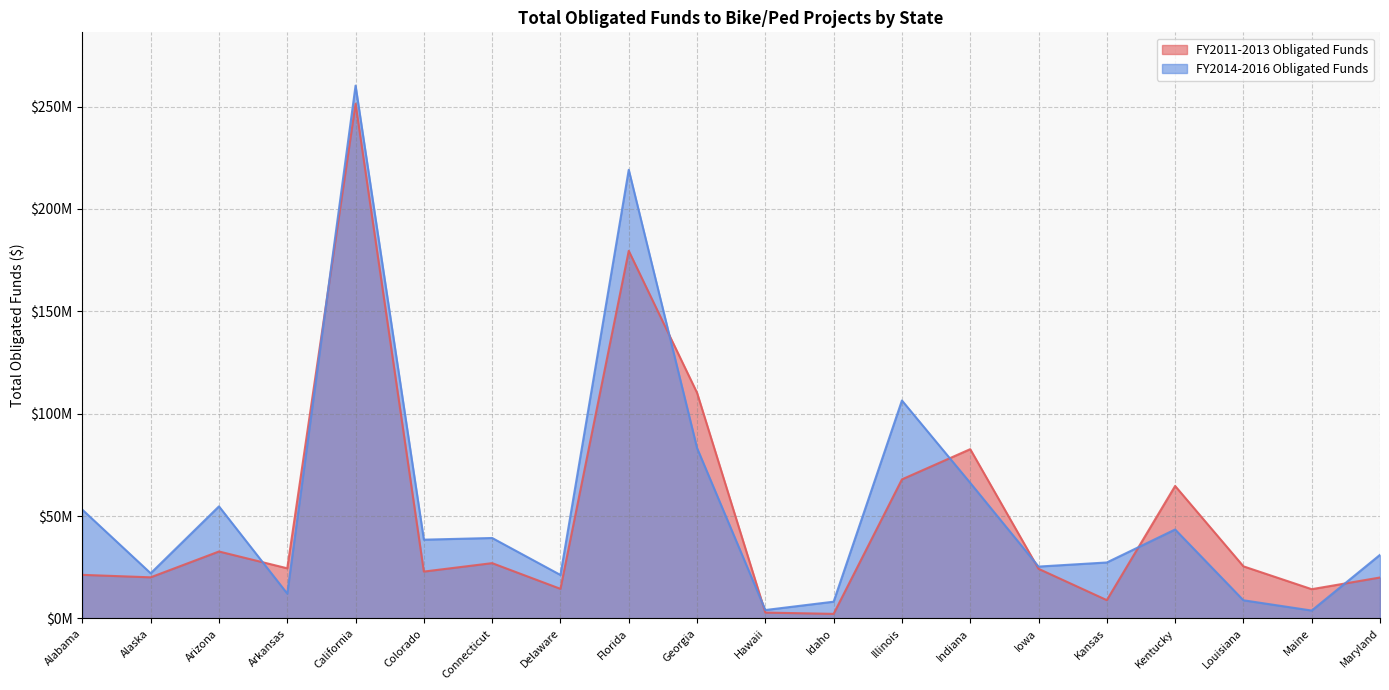

Between which two adjacent categories do FY2014-2016 Obligated Funds and FY2011-2013 Obligated Funds first intersect?

Arizona and Arkansas